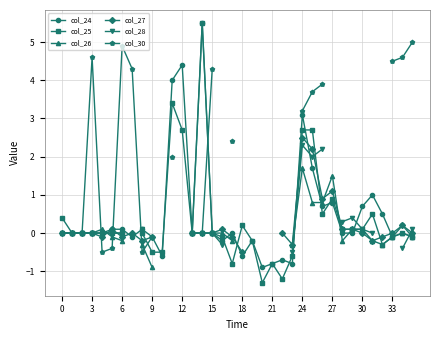

Which category has the highest value across all series?

14